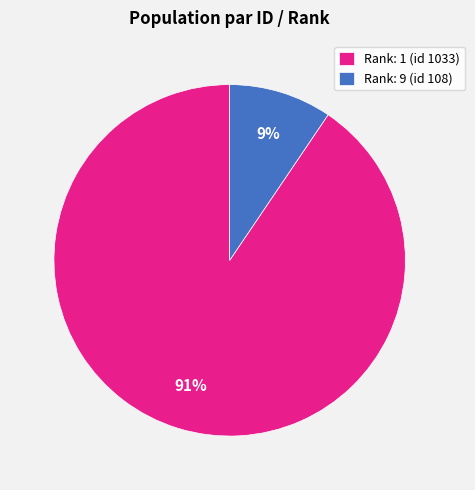

To the nearest percent, what percentage of the pie is Rank: 1 (id 1033)?

91%